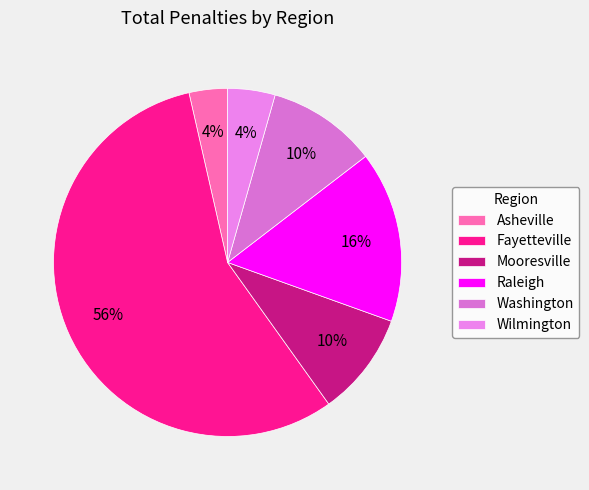

How many slices are in this pie chart?

6